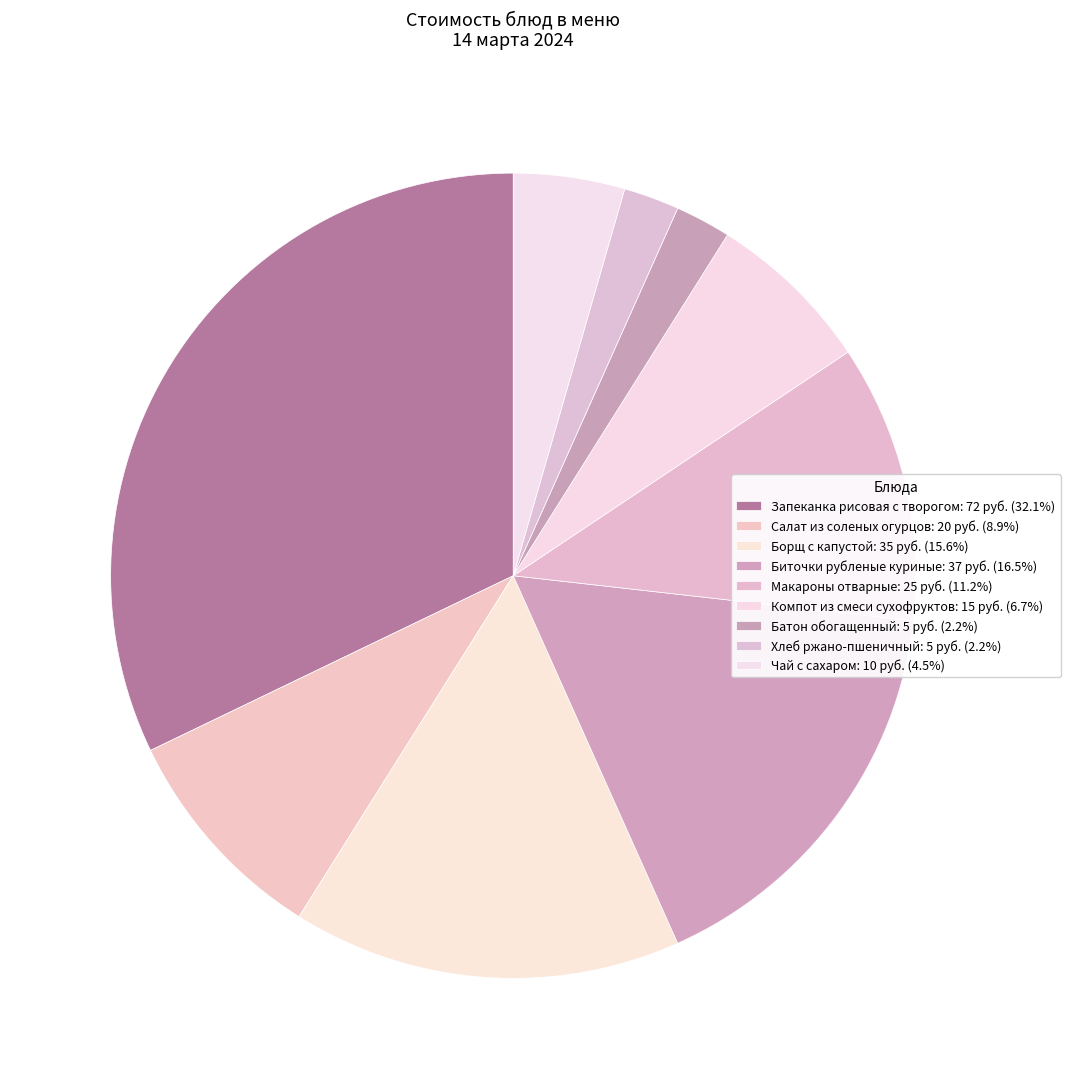

The Макароны отварные slice represents 11% of the pie. True or false?

True